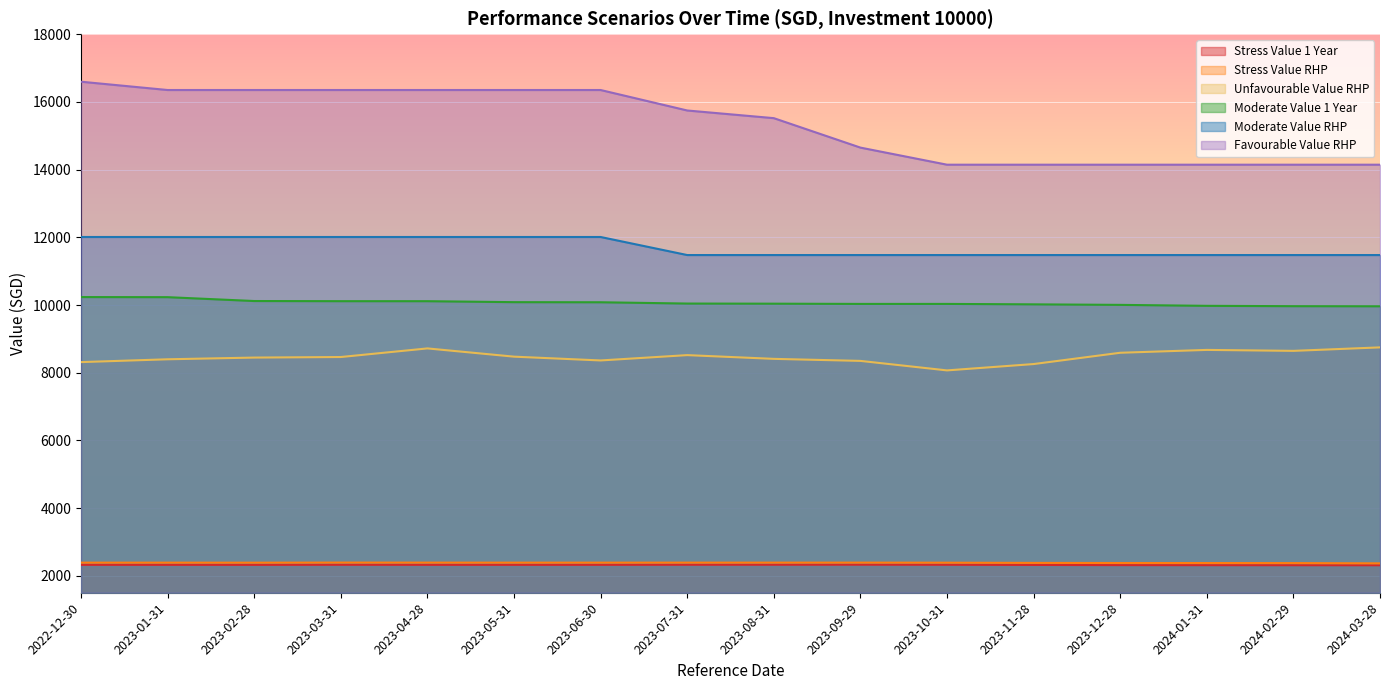

True or false: Moderate Value 1 Year and Favourable Value RHP intersect in this chart.

False